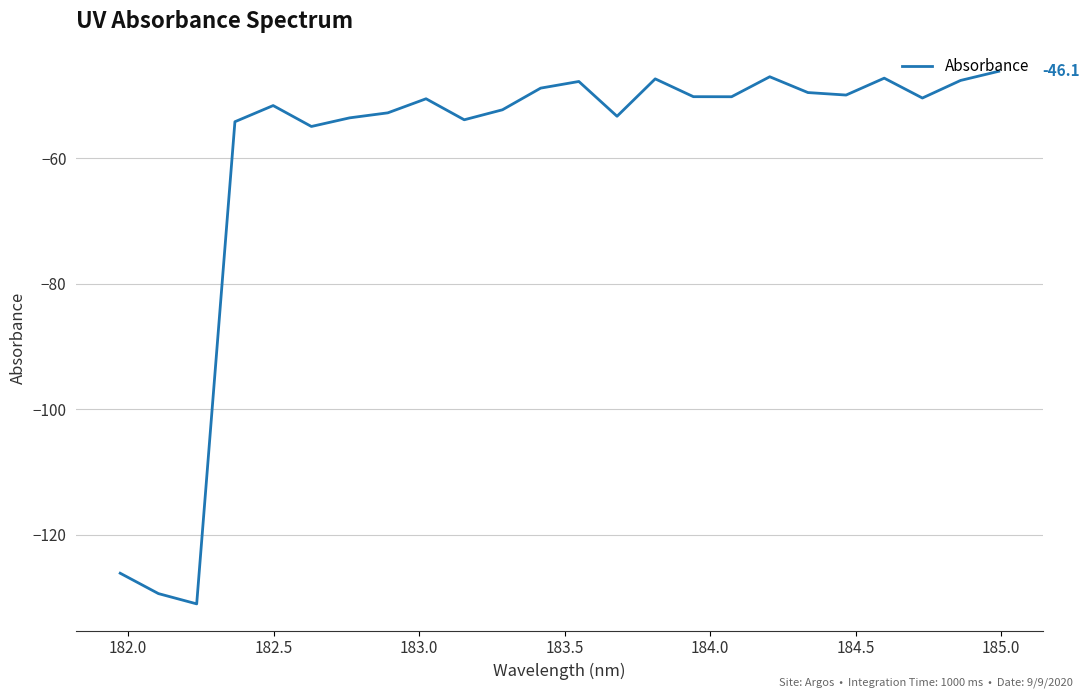

What is the difference between the maximum and minimum values?

84.9